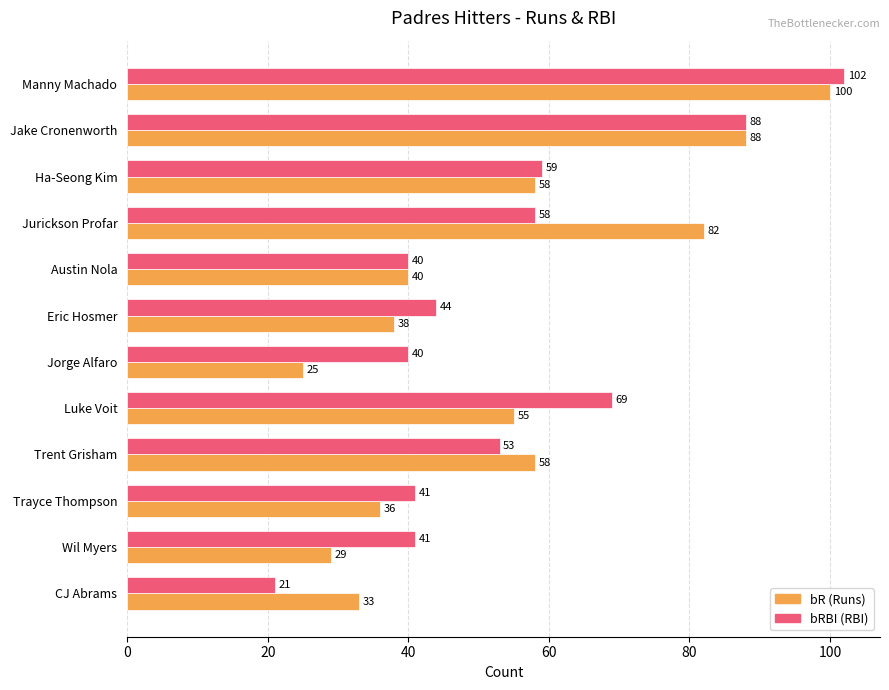

Where is bRBI (RBI) nearest to the value 61?

Ha-Seong Kim